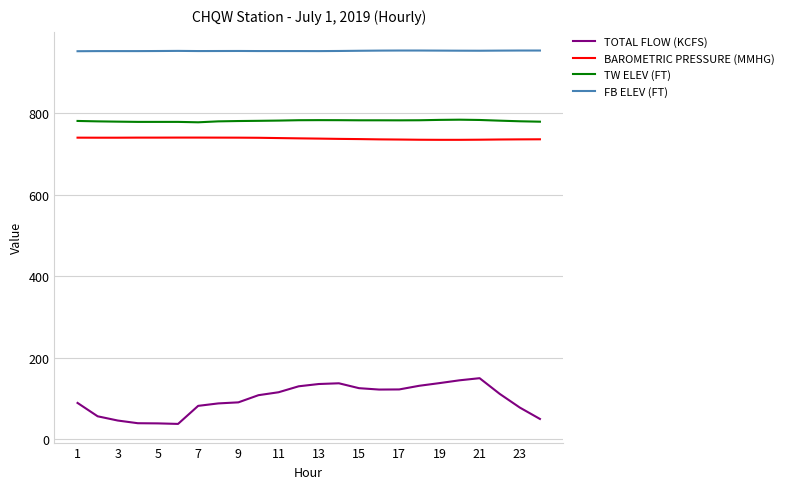

List the series in order of their peak value, highest first.

FB ELEV (FT), TW ELEV (FT), BAROMETRIC PRESSURE (MMHG), TOTAL FLOW (KCFS)